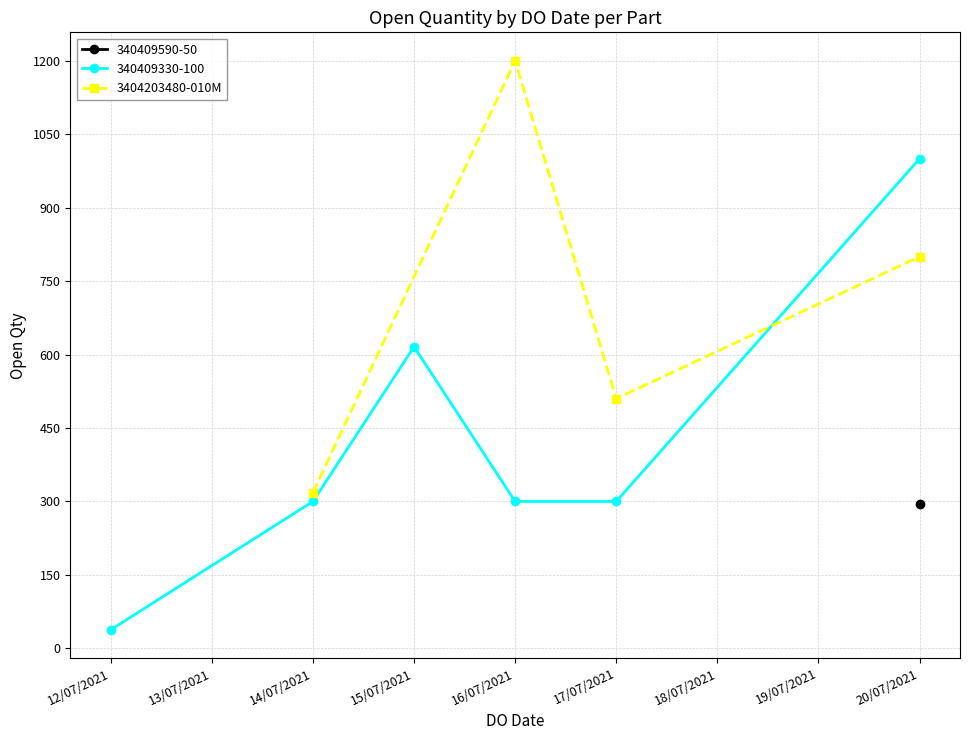

List the labels in order of 3404203480-010M value, largest first.

16/07/2021, 20/07/2021, 17/07/2021, 14/07/2021